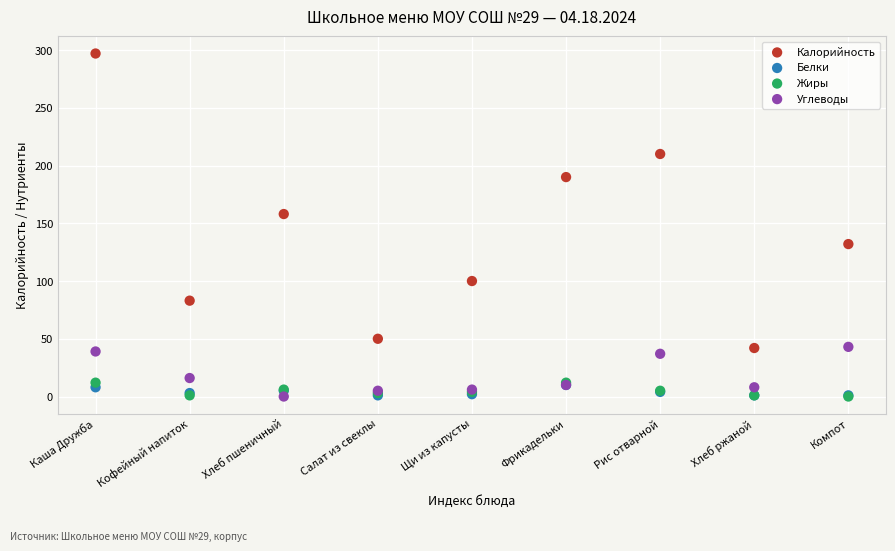

Across all series, what Y value is closest to 148?

158